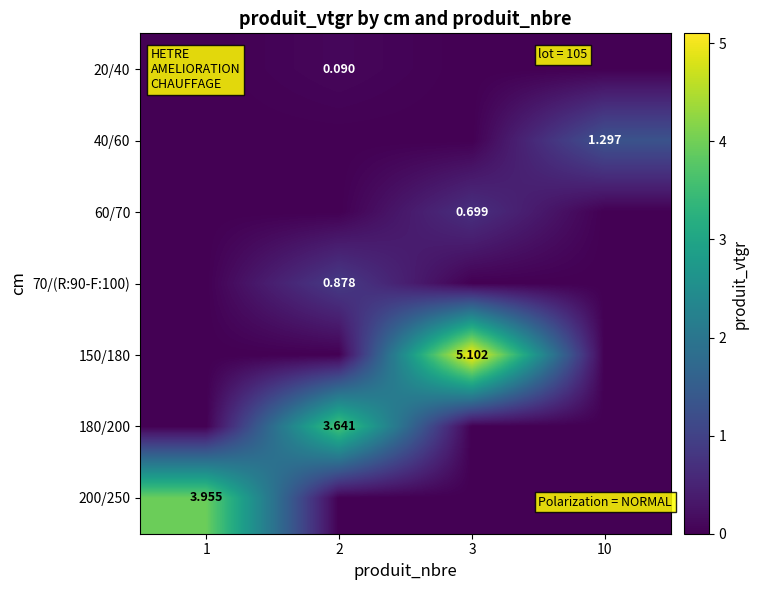

What is the spread (max minus min) of values at 2?

3.6